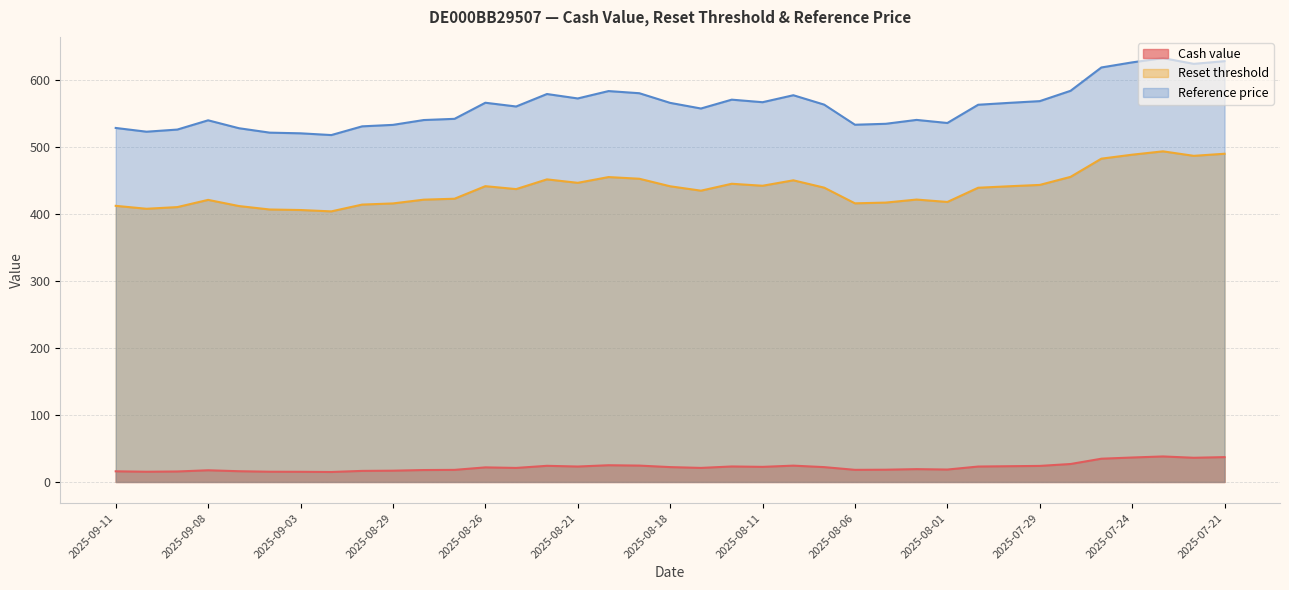

Which has a higher value, 2025-09-01 or 2025-08-28?

2025-08-28